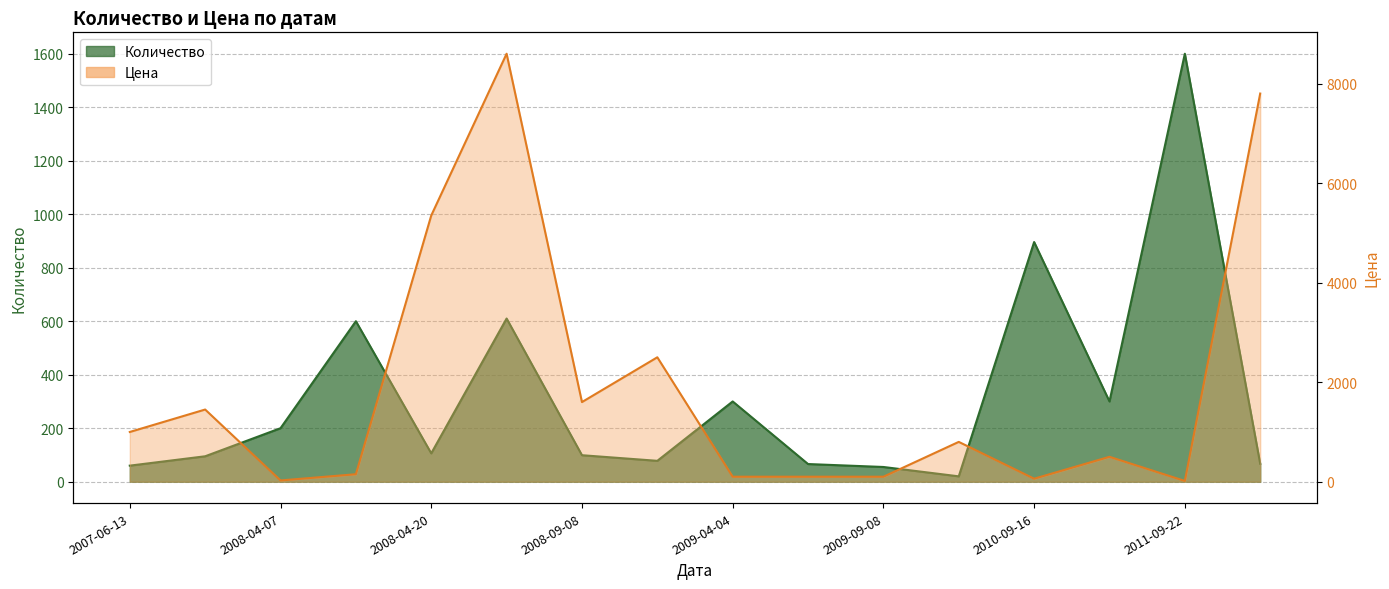

What is the total value across all series at 2008-09-08?

1699